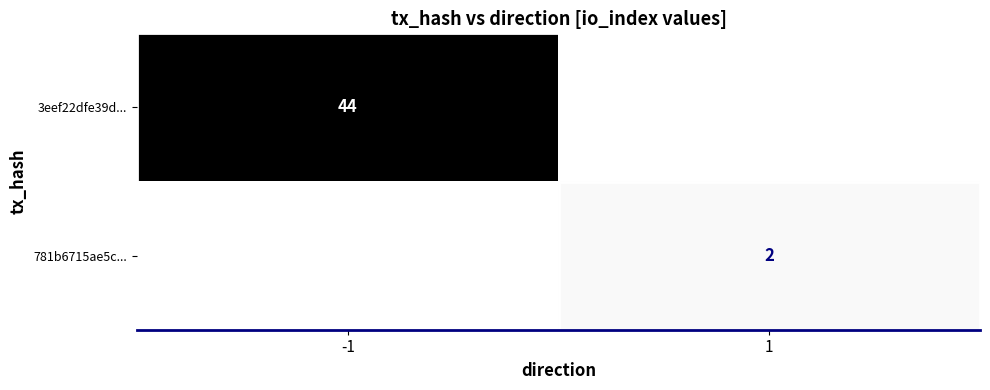

Is it true that 3eef22dfe39d... equals 70 at -1?

False